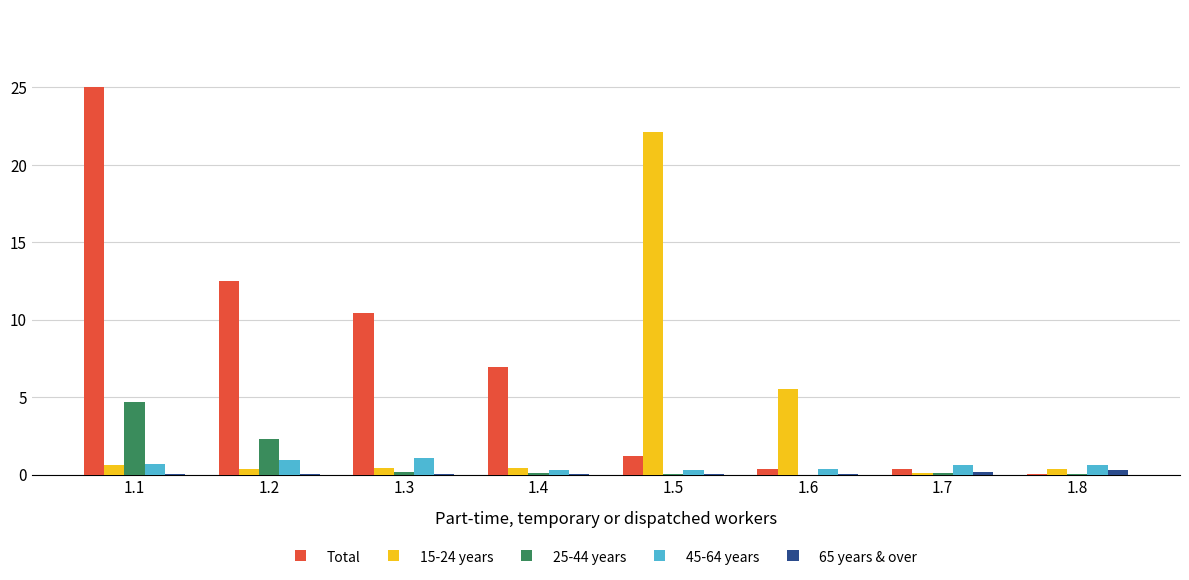

The 45-64 years series shows 0.6 at 1.8. True or false?

True